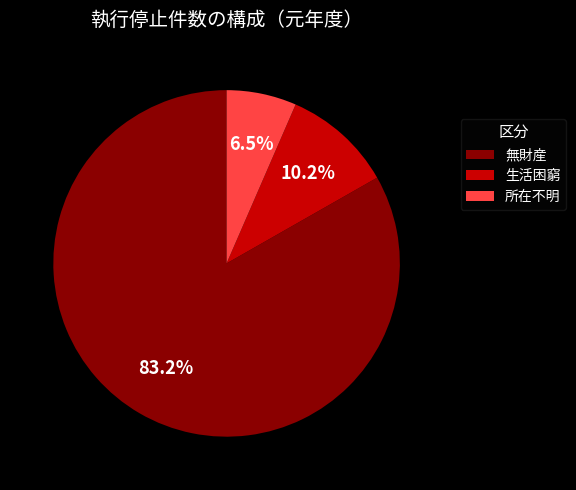

Does 所在不明 account for over 50% of the chart?

No